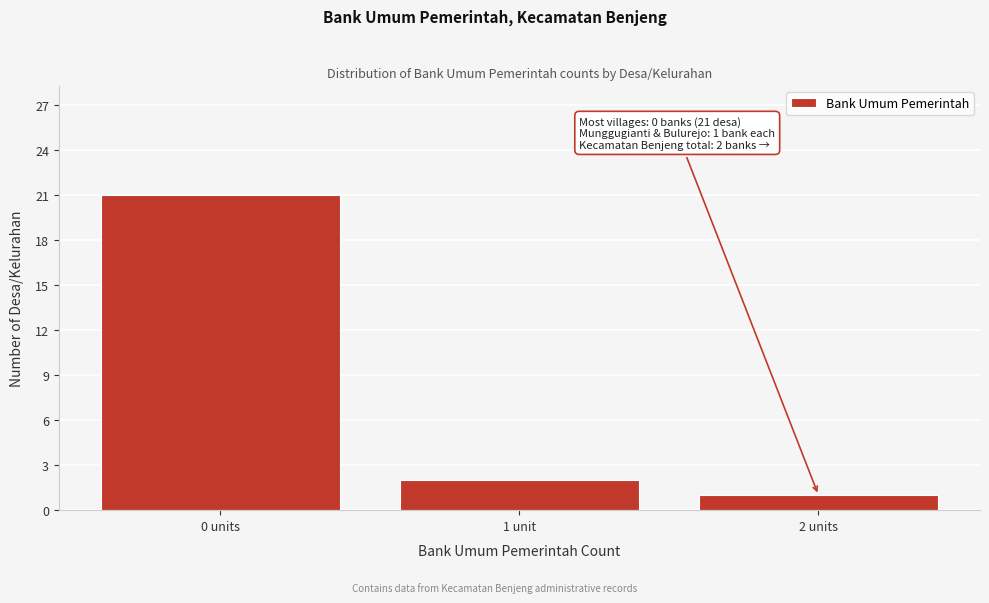

Reading right to left, extract all data points from this chart.

1	2	21